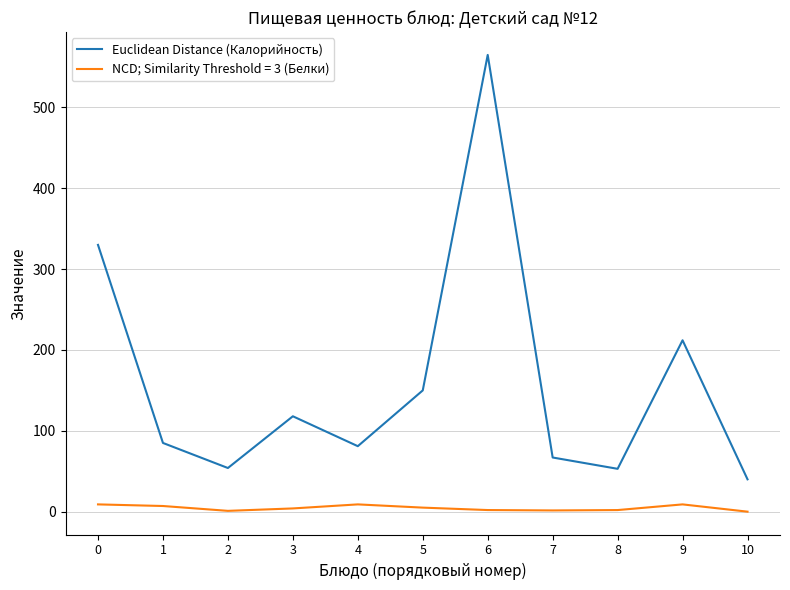

How many lines are shown in the chart?

2